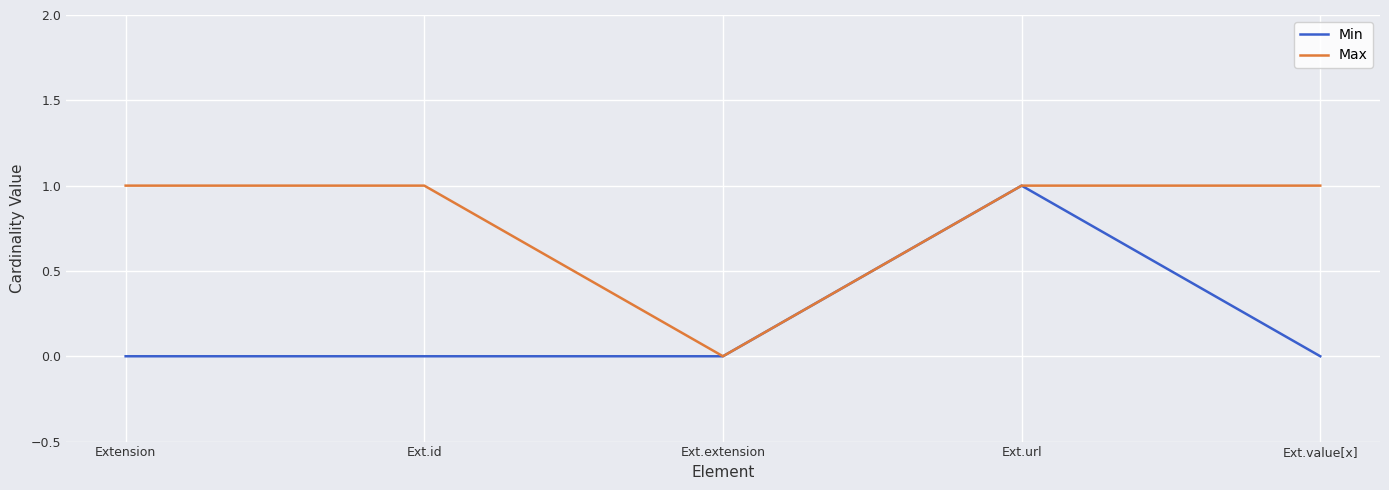

Between Extension and Ext.url, which series saw the biggest shift?

Min